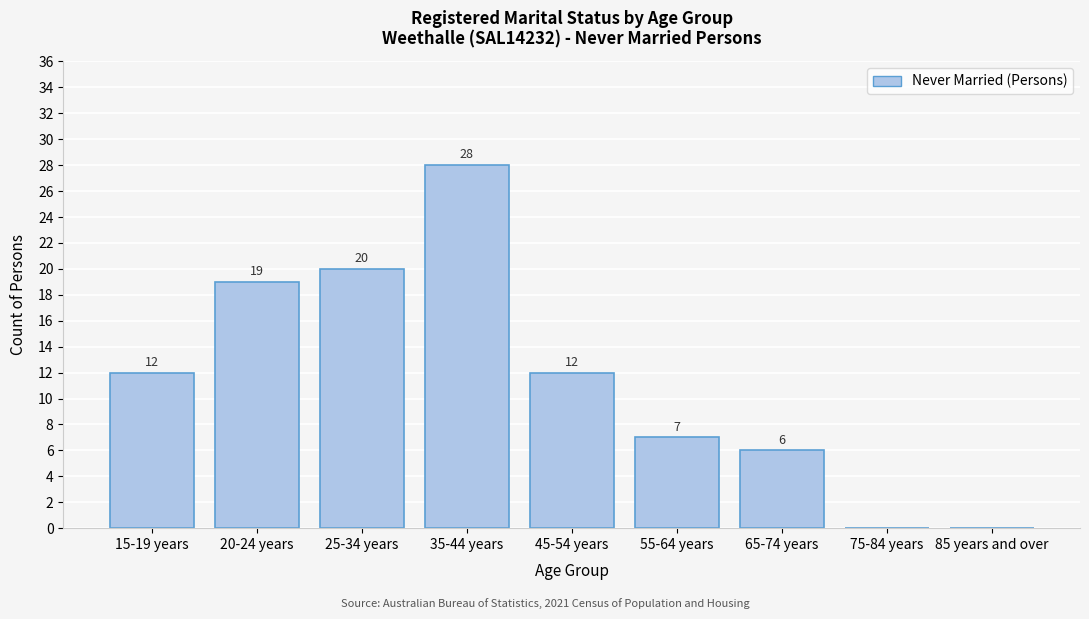

Reading left to right, extract all data points from this chart.

15-19 years=12	20-24 years=19	25-34 years=20	35-44 years=28	45-54 years=12	55-64 years=7	65-74 years=6	75-84 years=0	85 years and over=0